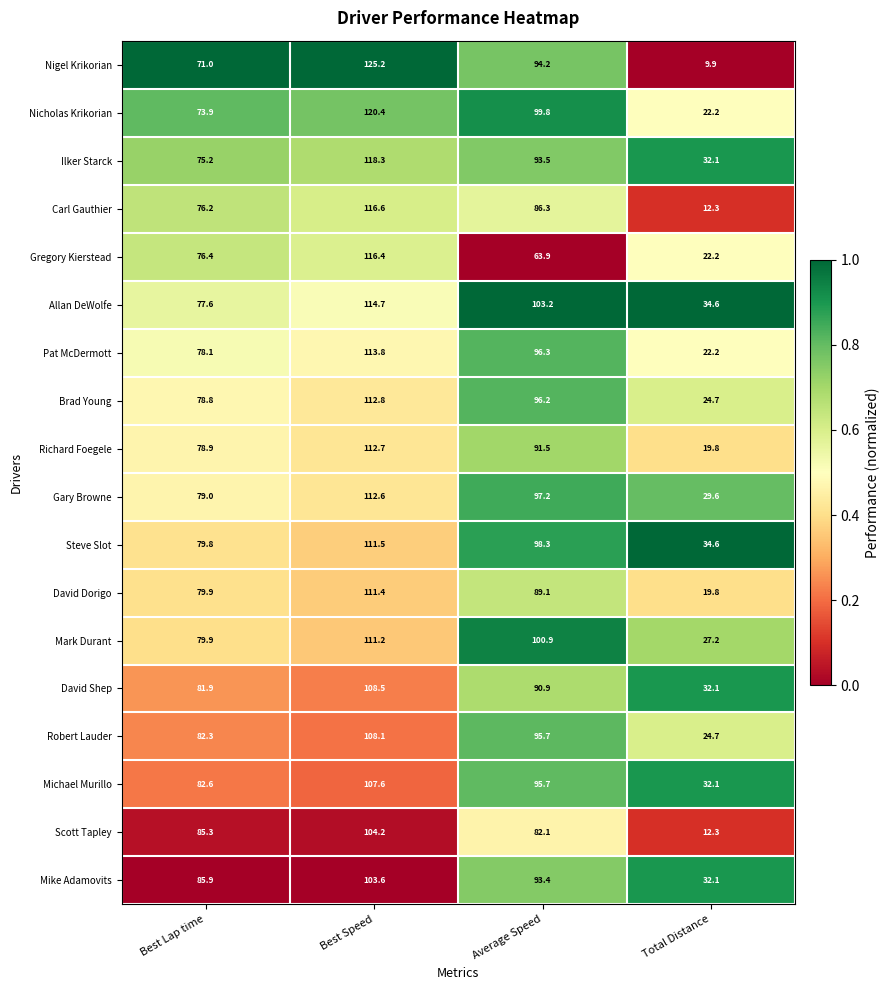

Is it true that Gregory Kierstead equals 76.4 at Best Lap time?

True